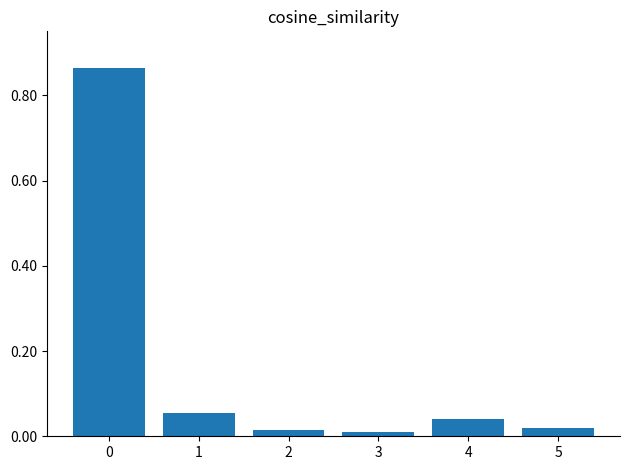

What is the sum of all values?

1.0